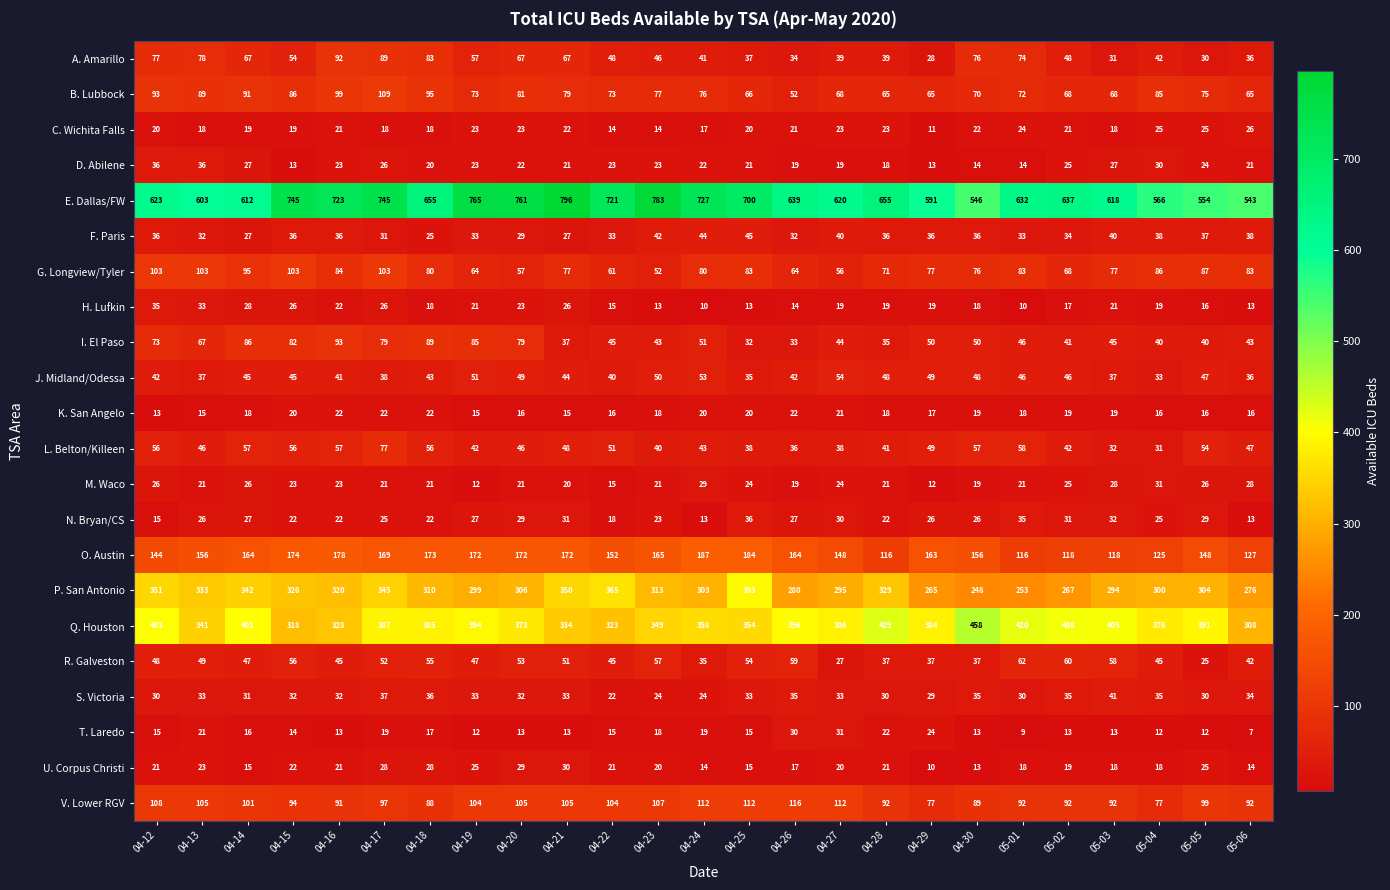

What is the difference between the maximum and minimum values in the M. Waco series?

19